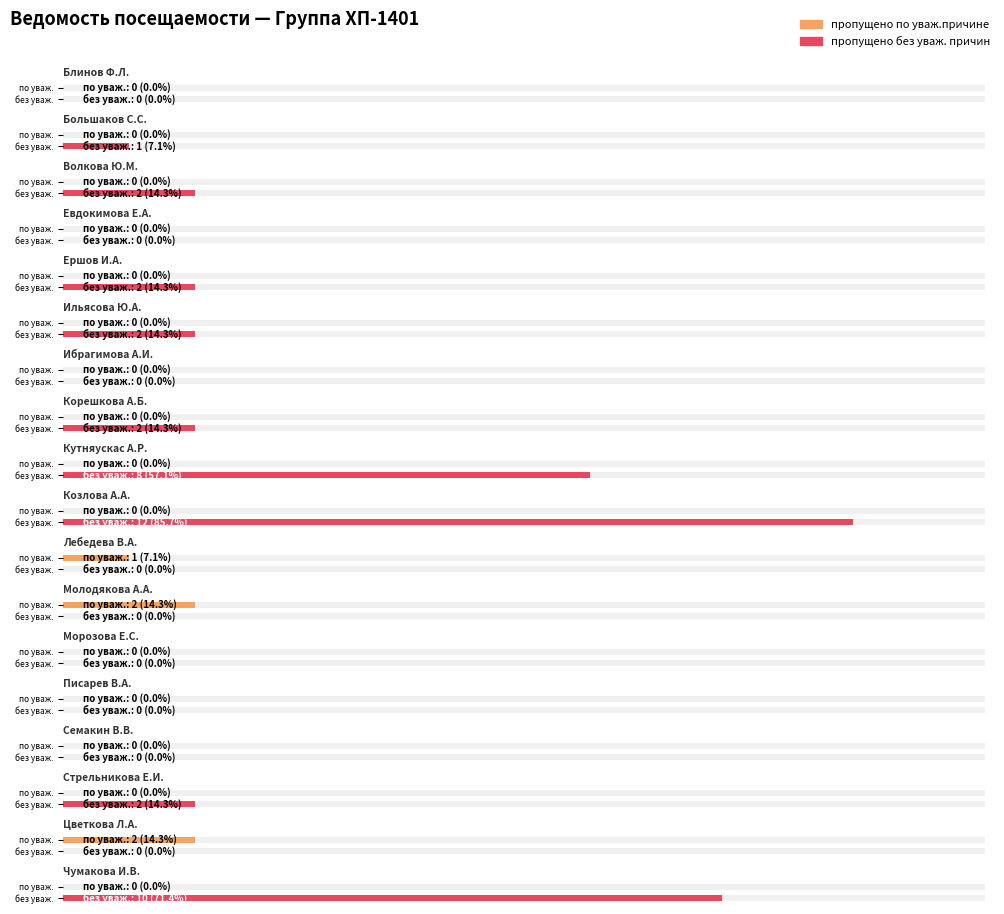

The пропущено без уваж. причин series shows 3 at Стрельникова Е.И.. True or false?

False